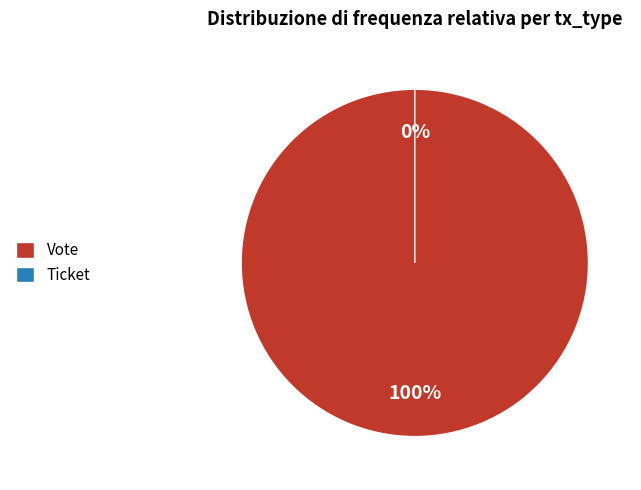

To the nearest percent, what is the average slice percentage?

50%